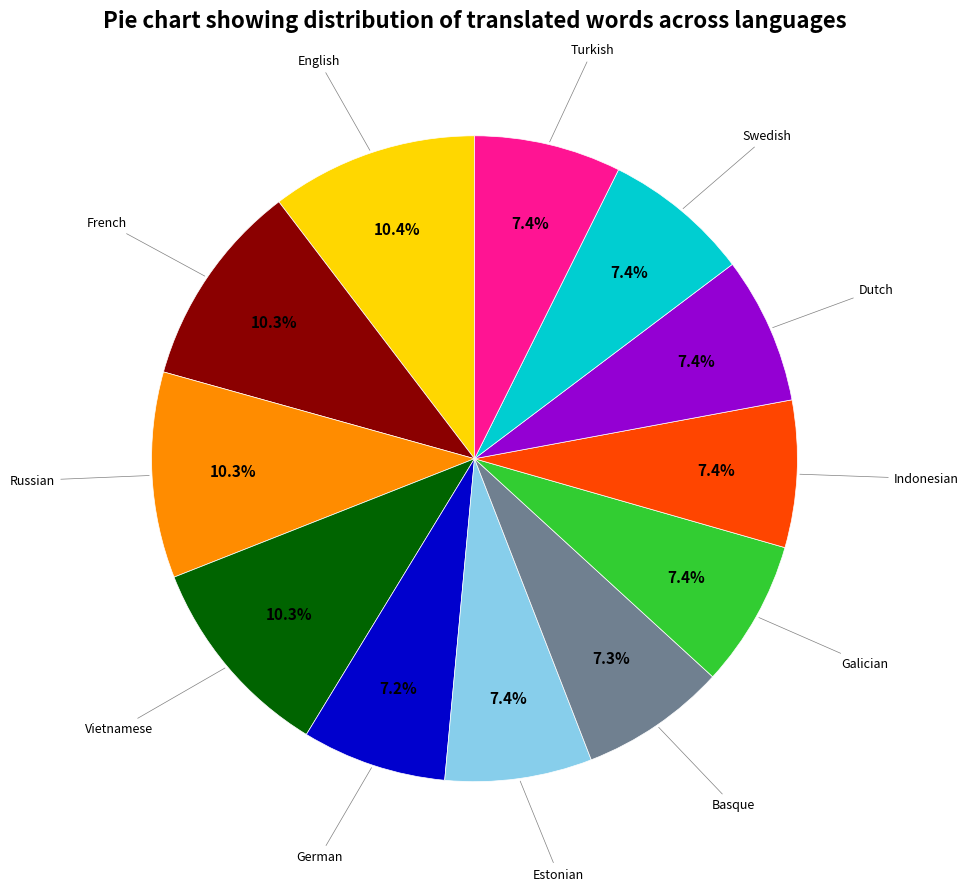

Is there a majority slice in this chart?

No